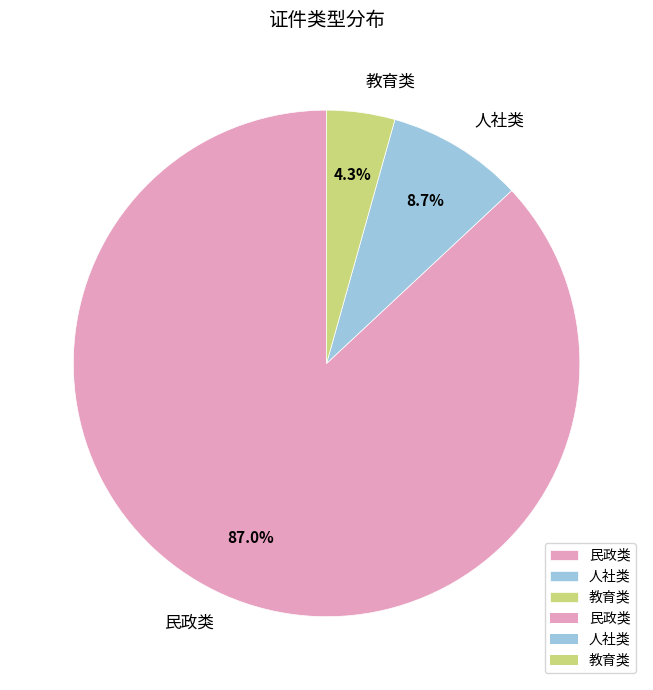

How many slices are in this pie chart?

3